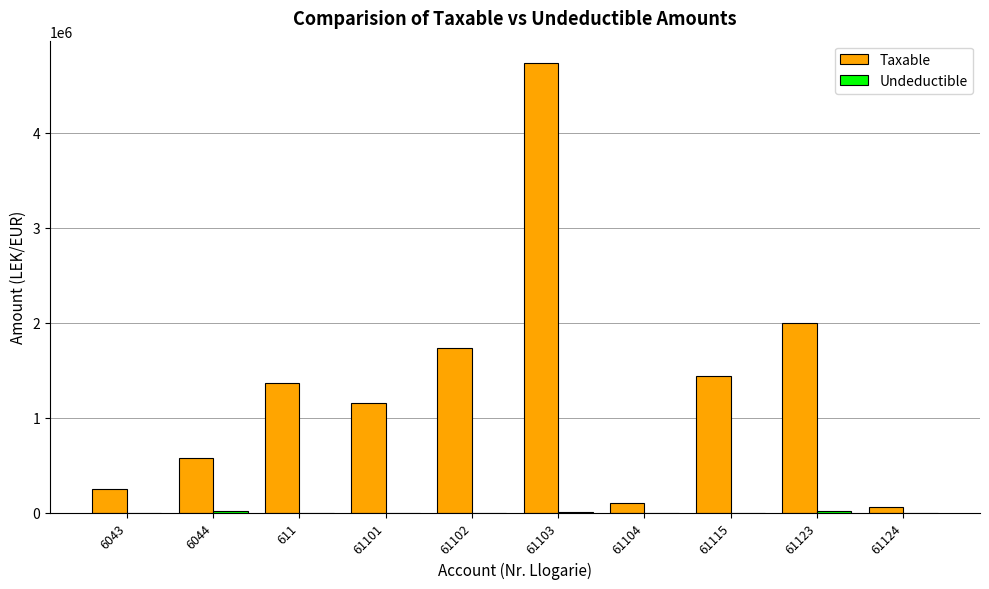

Which series has the largest range (max minus min)?

Taxable